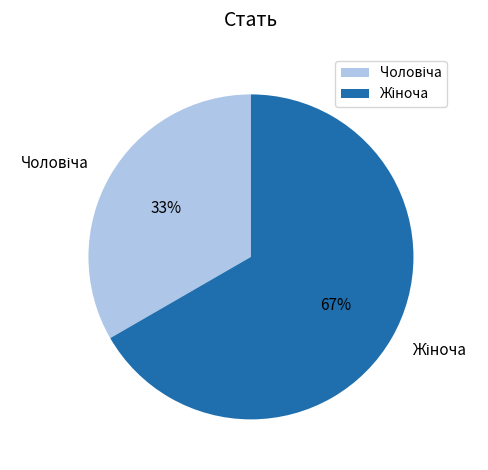

To the nearest percent, what is the average slice percentage?

50%